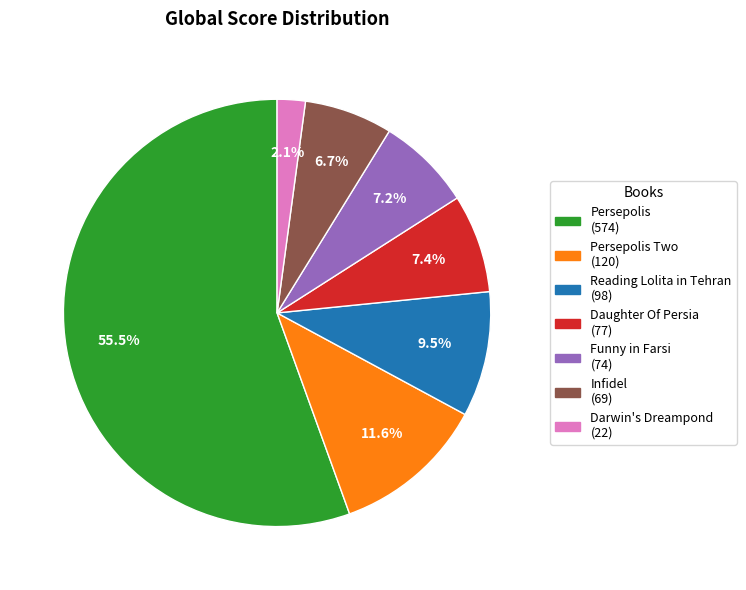

Is there any slice that represents more than half of the pie?

Yes